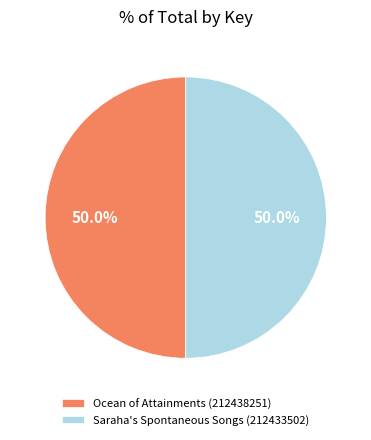

How many slices are in this pie chart?

2